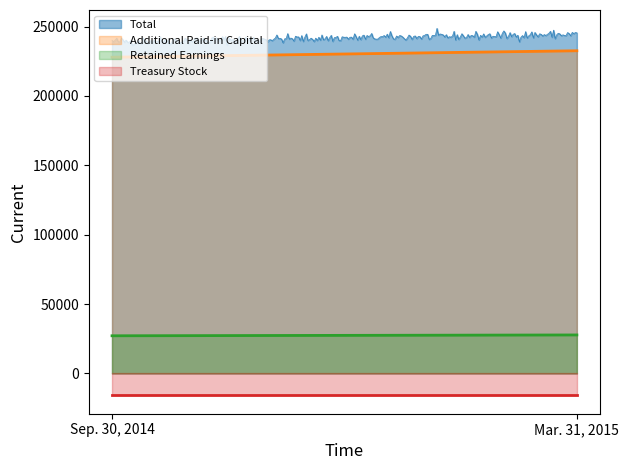

What is the difference between the Additional Paid-in Capital values at Sep. 30, 2014 and Mar. 31, 2015?

4647.0